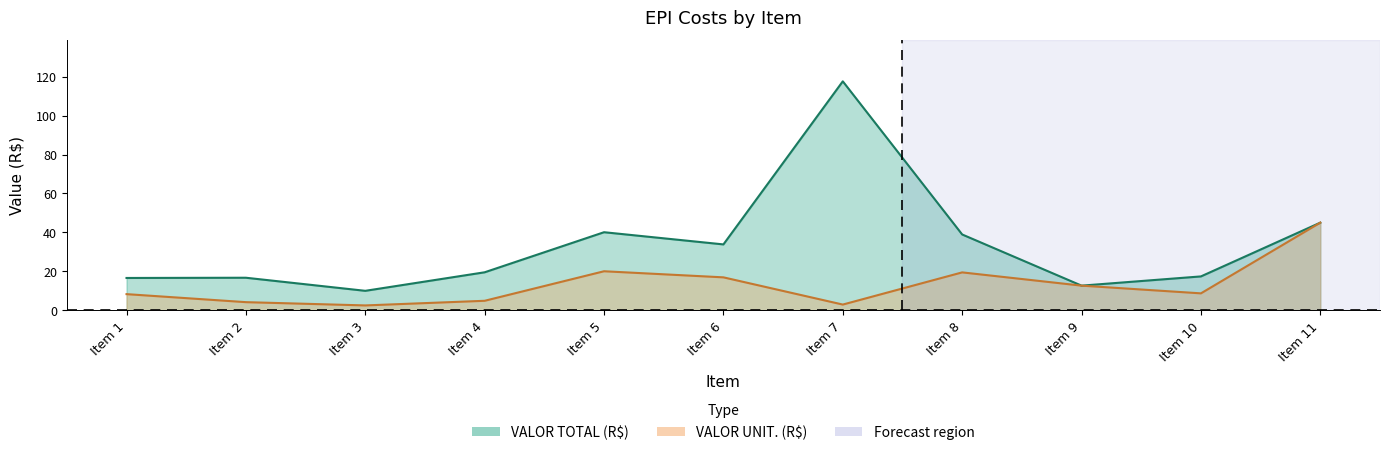

Read the VALOR TOTAL (R$) value at Item 9.

12.7